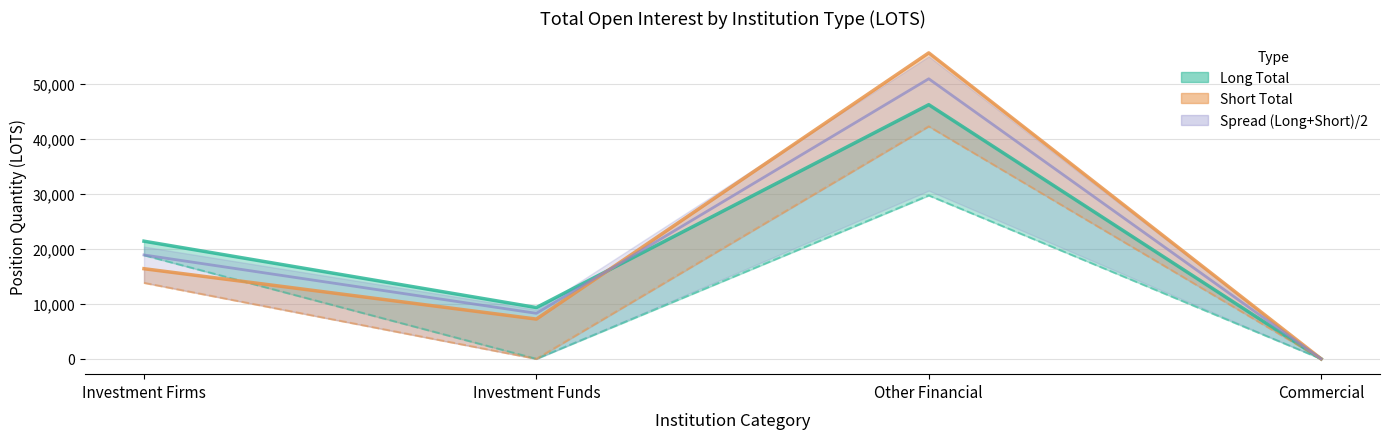

Where is the first local minimum for Long?

Investment Funds